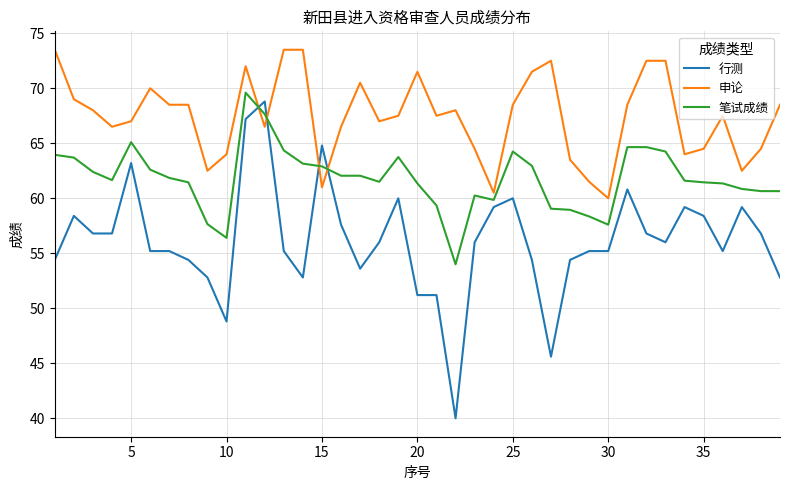

How many times do 笔试成绩 and 行测 cross each other?

4